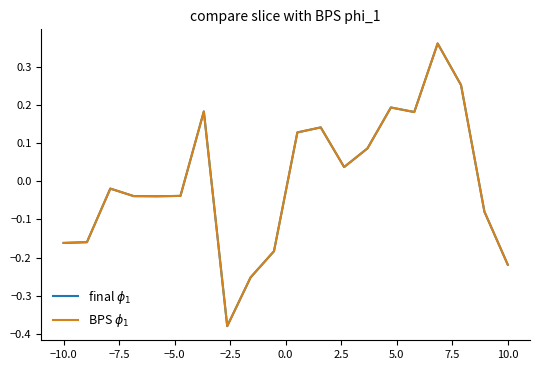

Is this an area chart (filled region under the line)?

No